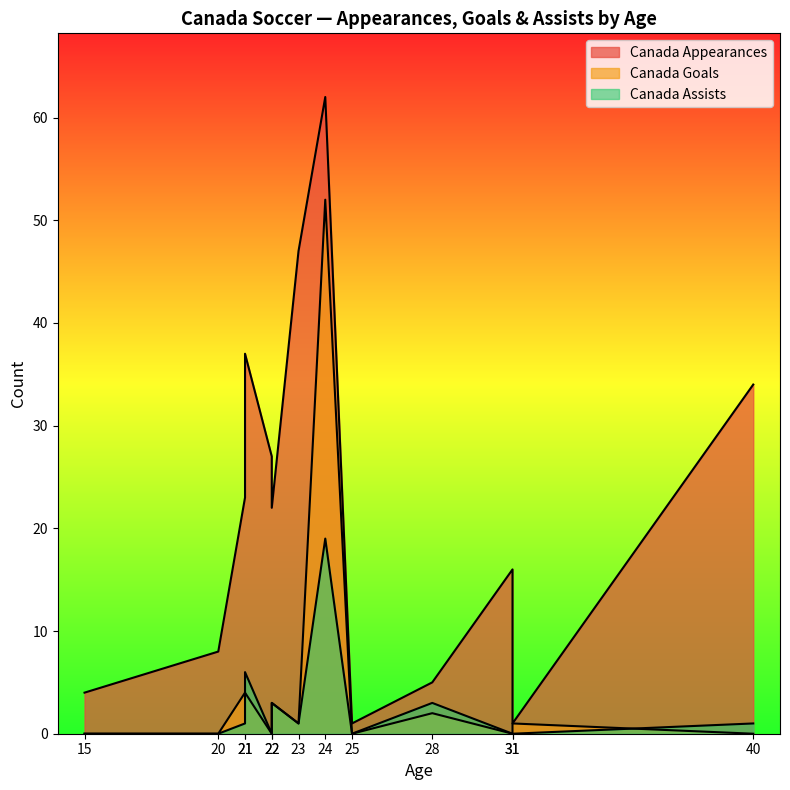

How many interior local valleys does the Canada Assists series have?

3